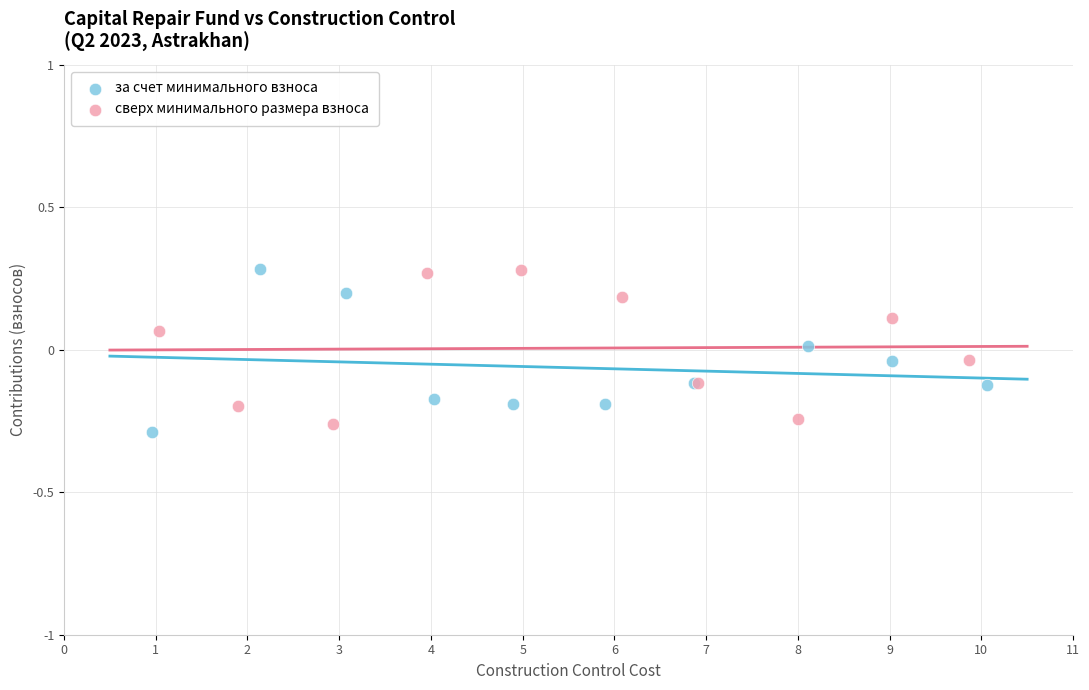

What are all the series names shown in the legend?

за счет минимального взноса, сверх минимального размера взноса